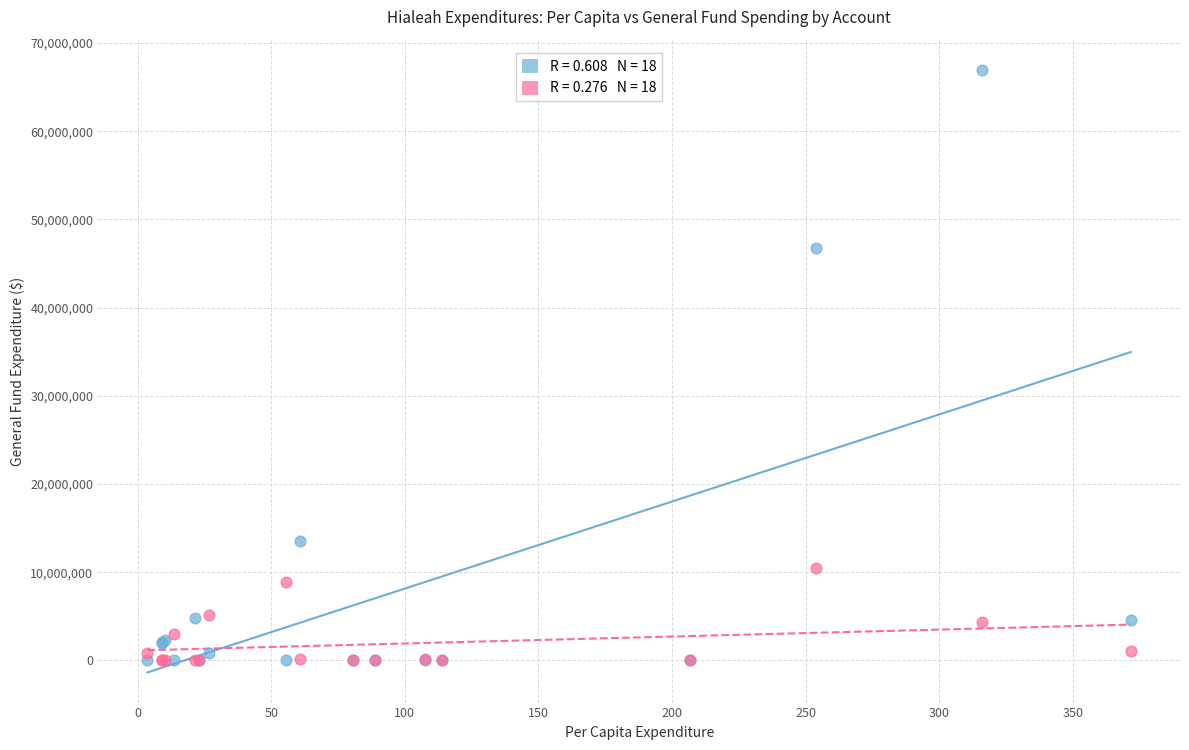

Across all series, what Y value is closest to 33483274?

46783705